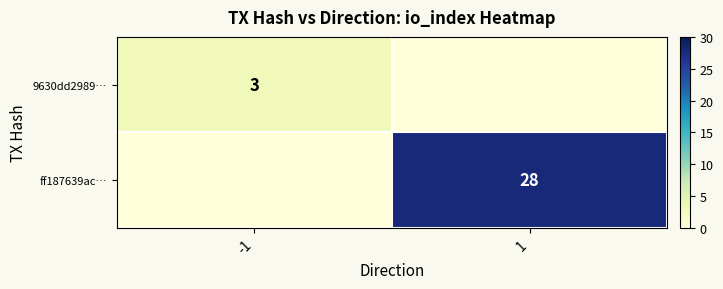

The 9630dd2989… series shows 3 at -1. True or false?

True